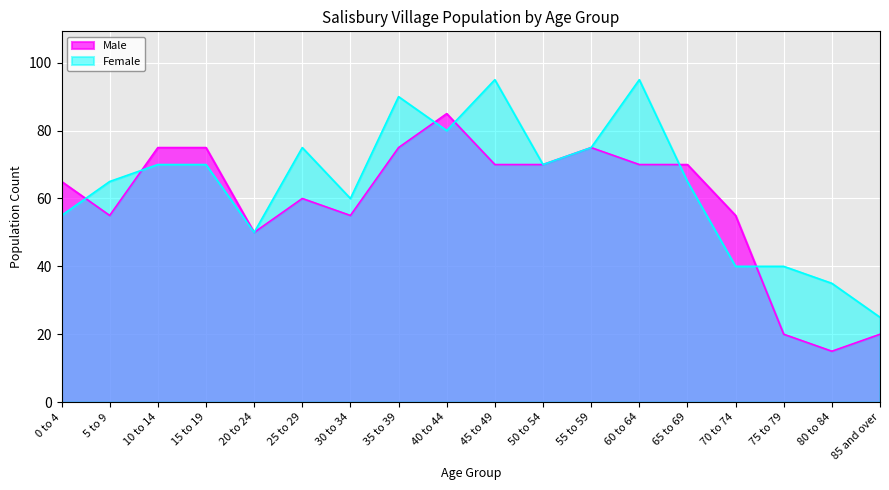

True or false: Female and Male intersect in this chart.

True